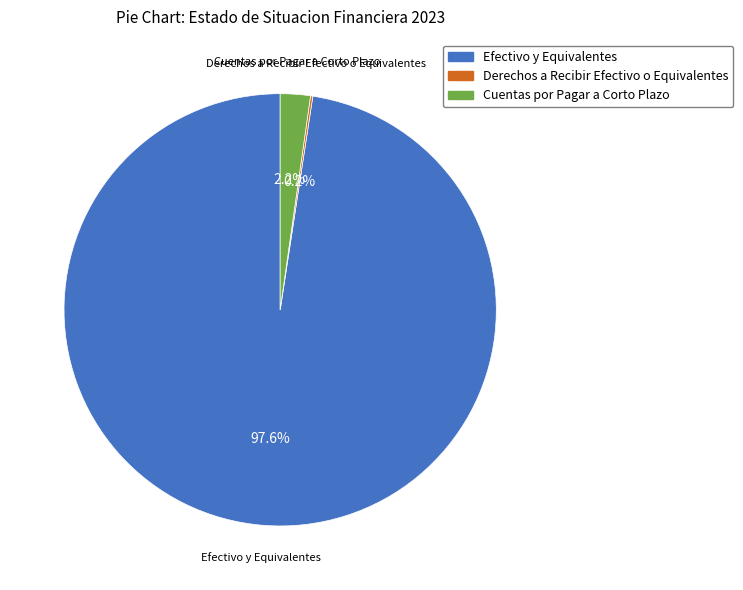

To the nearest percent, what percentage of the pie is Cuentas por Pagar a Corto Plazo?

2%